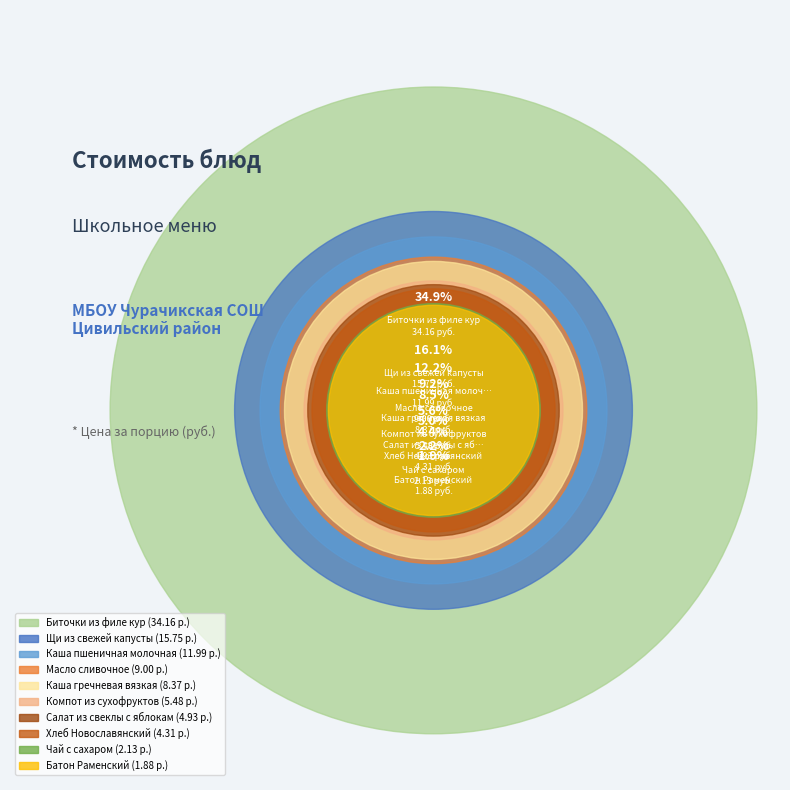

How many slices are in this pie chart?

10